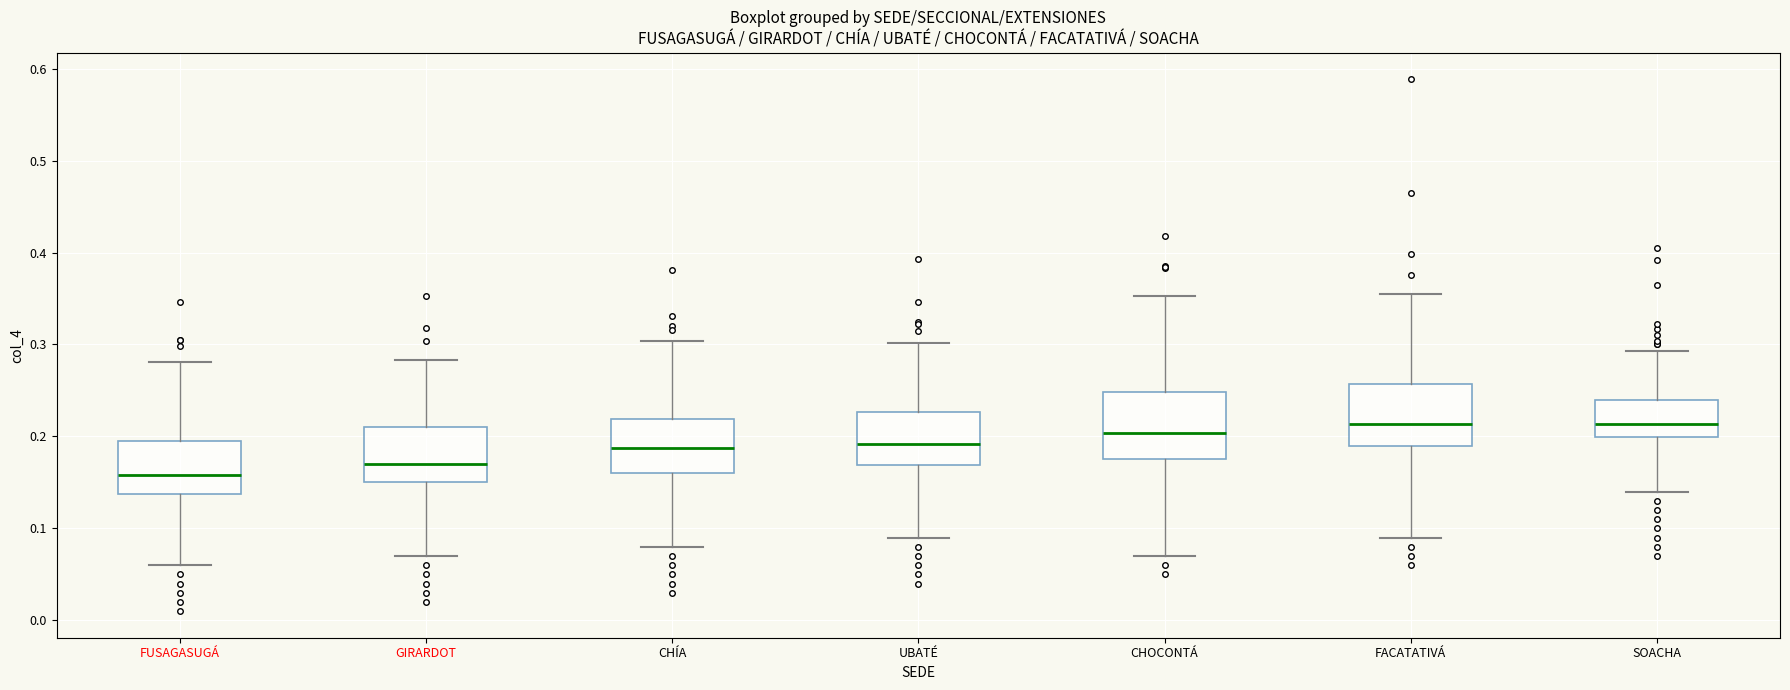

Reading left to right, read every box against the y-axis: the position of its median line, the range the box covers, and the ends of its whiskers. The values are not printed on the chart, so give them approximately, as read against the axis.

FUSAGASUGÁ: median 0.16, box 0.14 to 0.20, whiskers 0.06 to 0.28
GIRARDOT: median 0.17, box 0.15 to 0.21, whiskers 0.07 to 0.28
CHÍA: median 0.19, box 0.16 to 0.22, whiskers 0.08 to 0.30
UBATÉ: median 0.19, box 0.17 to 0.23, whiskers 0.09 to 0.30
CHOCONTÁ: median 0.20, box 0.18 to 0.25, whiskers 0.07 to 0.35
FACATATIVÁ: median 0.21, box 0.19 to 0.26, whiskers 0.09 to 0.36
SOACHA: median 0.21, box 0.20 to 0.24, whiskers 0.14 to 0.29